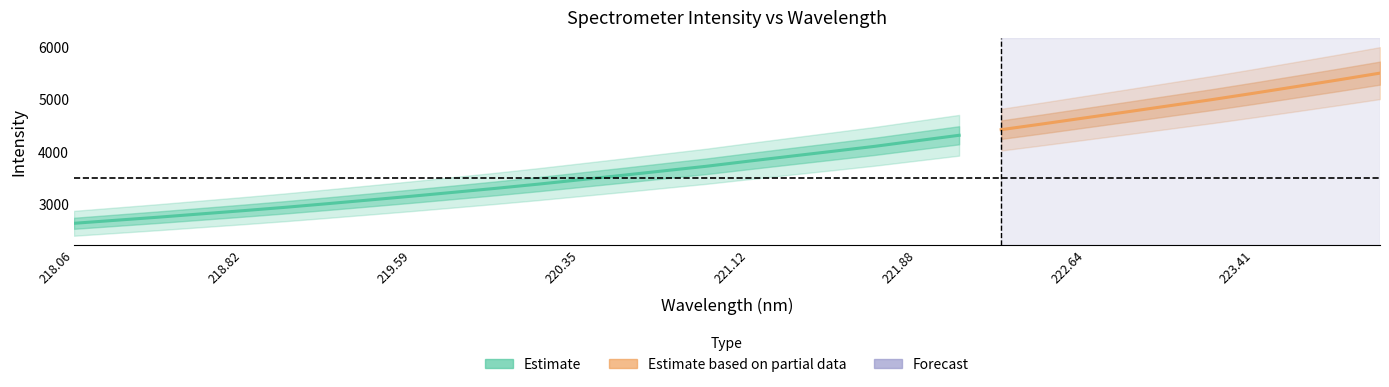

At which label is the value closest to 4072?

221.6902